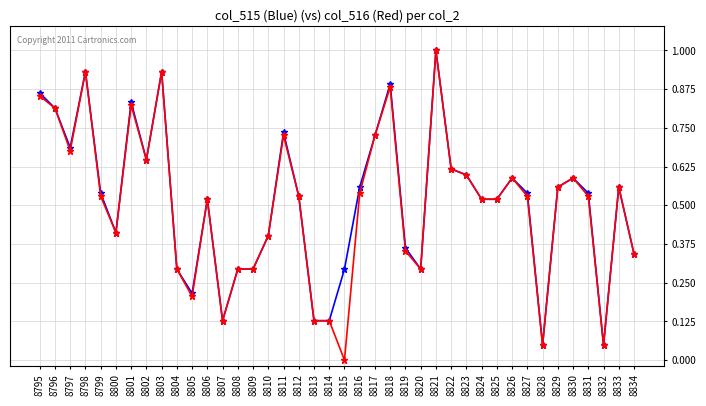

What is the greatest value displayed?

1.0